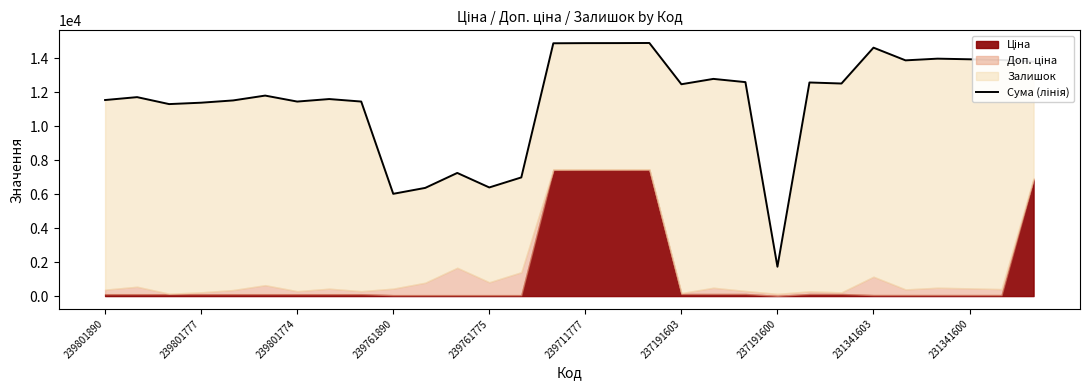

What is the sum of the values at 18 and 29?

26292.9